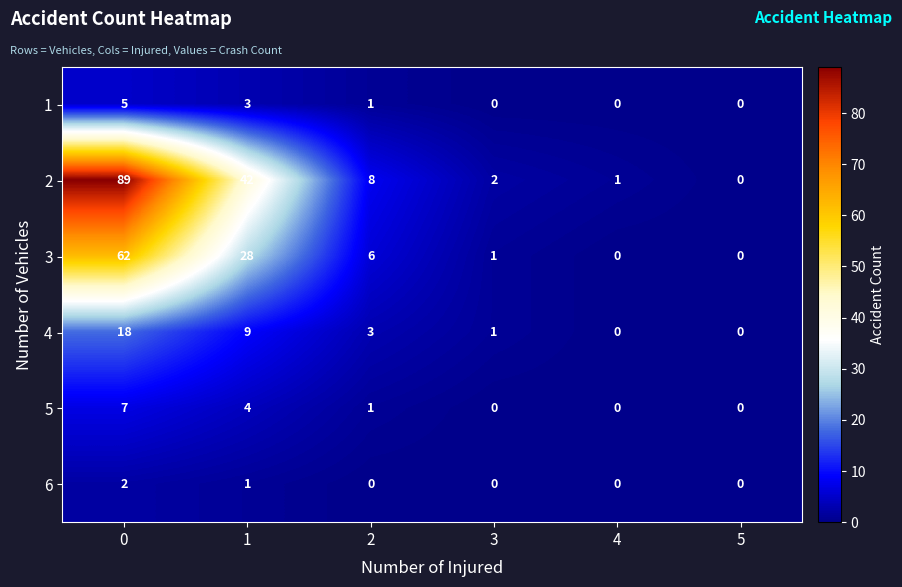

What is the sum of the 2 values at 4 and 0?

90